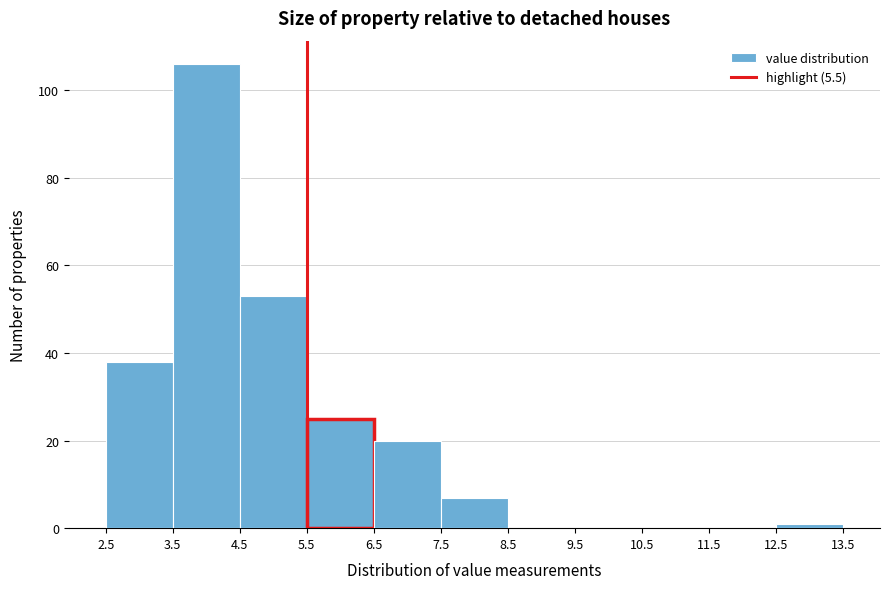

Over which range of the x-axis is the bar tallest?

3.5 to 4.5